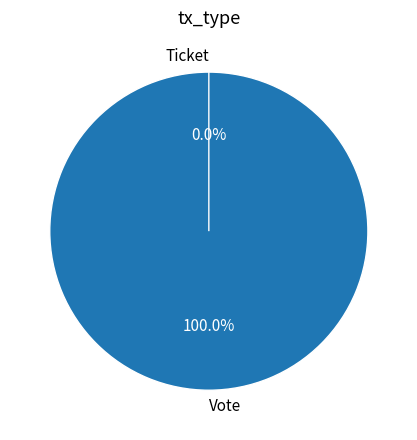

How many segments does this pie chart have?

2